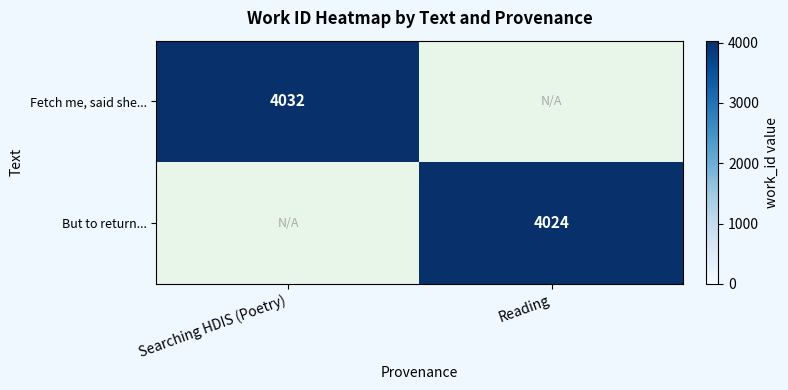

The value of Fetch me, said she... at Searching HDIS (Poetry) is 2729.7. True or false?

False